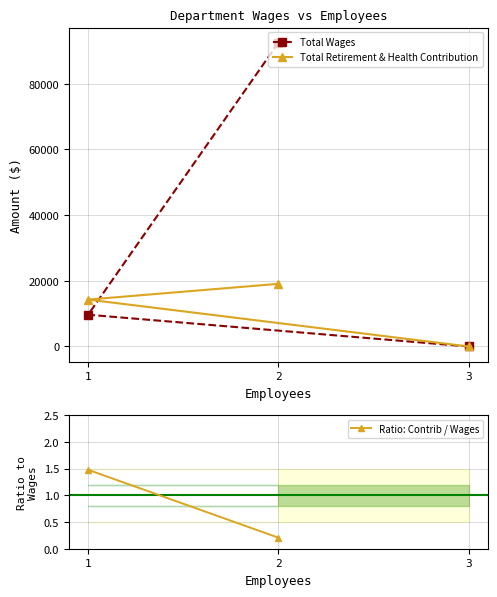

The value of Total Wages at 1 is 13561.5. True or false?

False